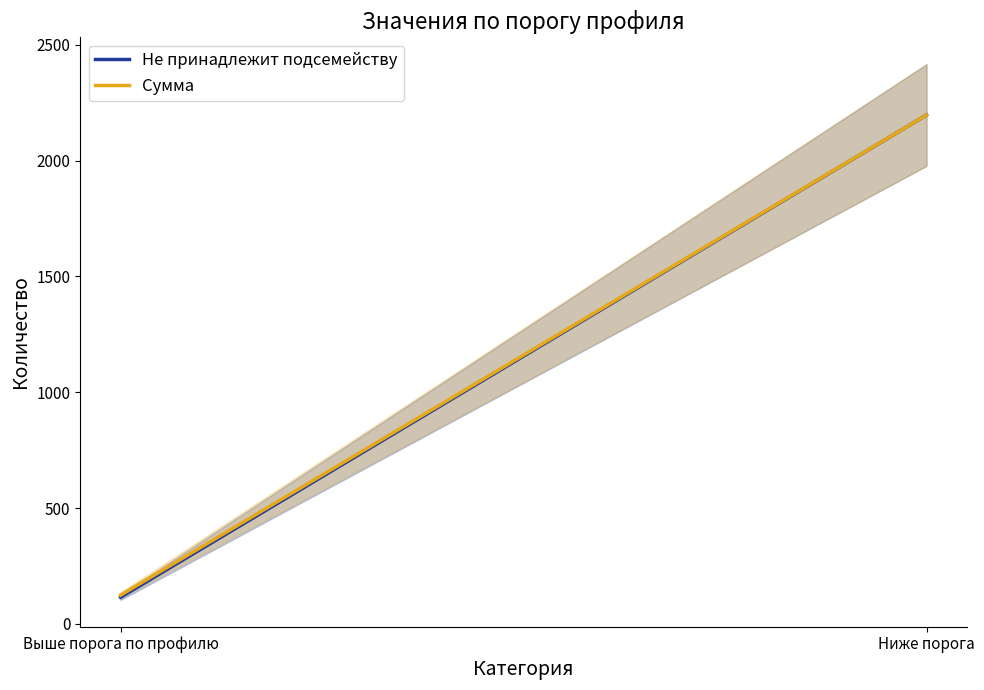

Reading left to right, what are all the values shown in this chart?

Не принадлежит подсемейству: Выше порога по профилю=115	Ниже порога=2197
Сумма: Выше порога по профилю=124	Ниже порога=2197